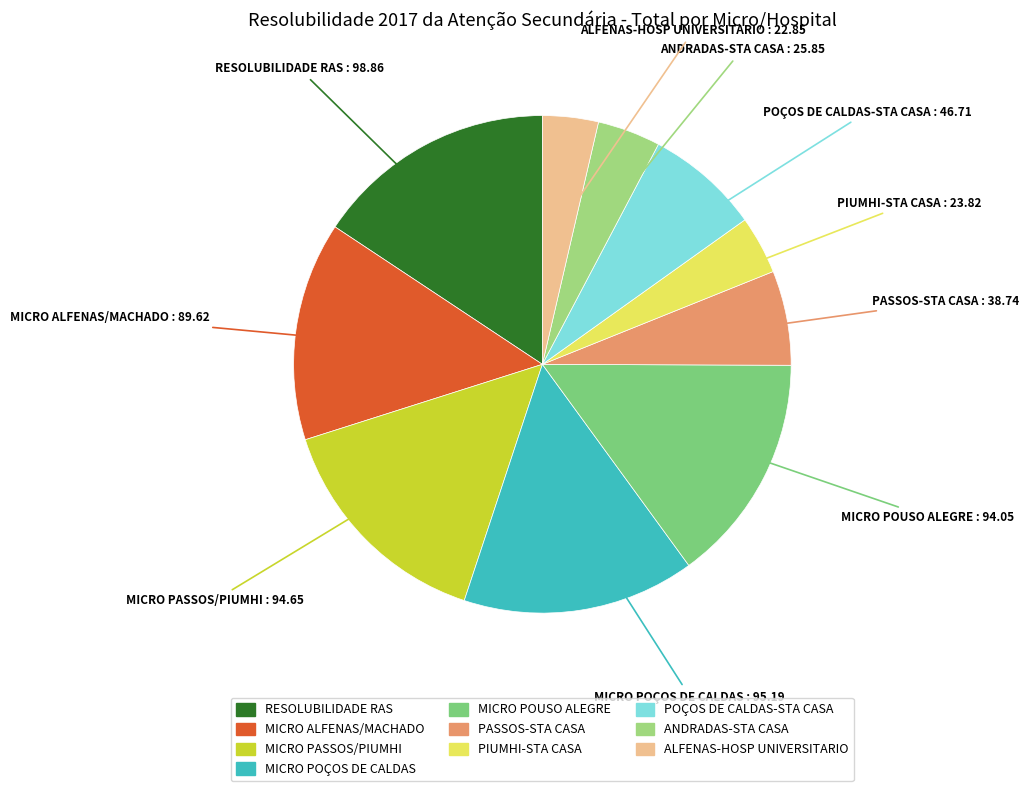

Does ANDRADAS-STA CASA represent more than half of the total?

No